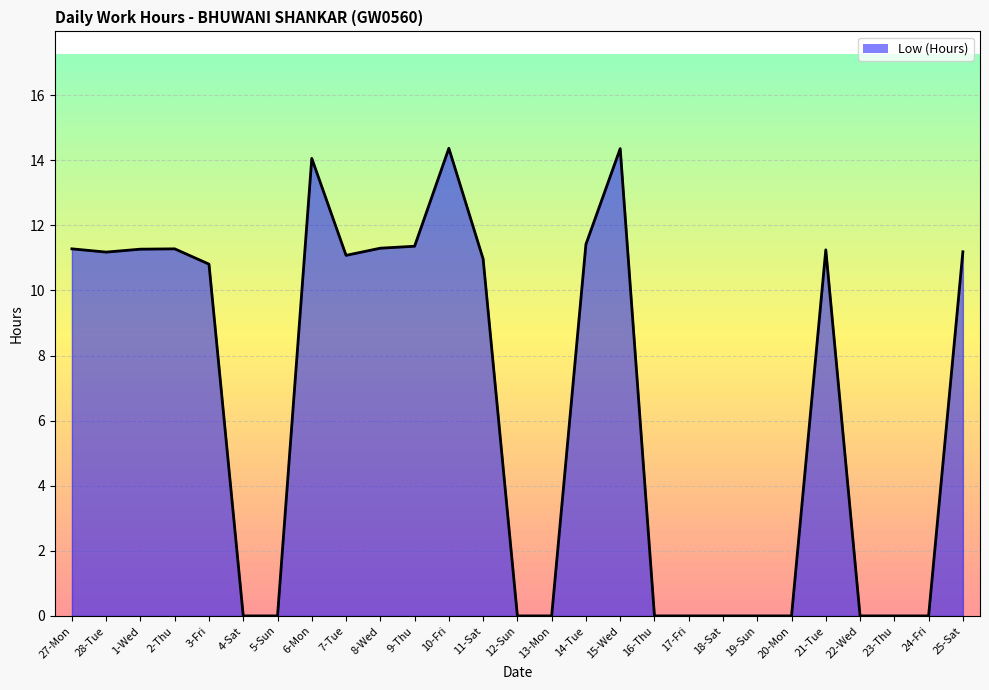

Where does the data first go above 10?

27-Mon